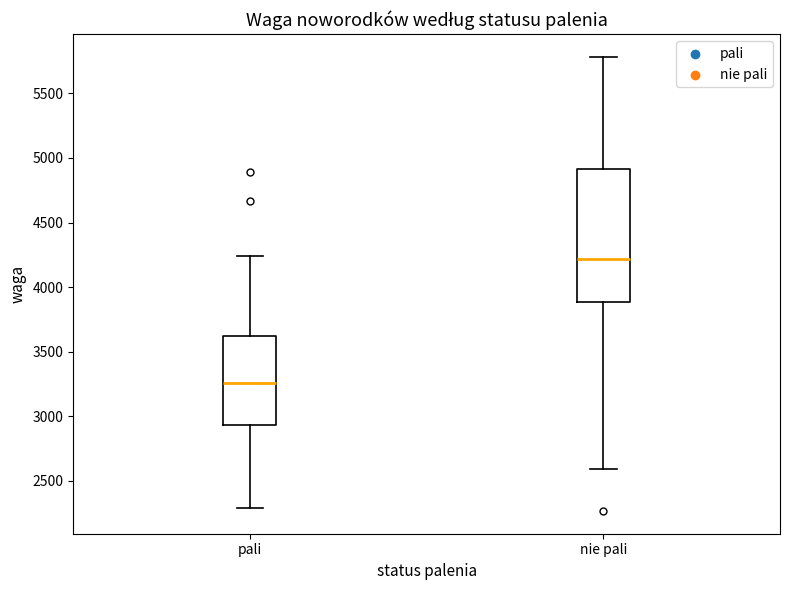

Where does the median line of the box for nie pali sit on the y-axis? The values are not printed on the chart, so give them approximately, as read against the axis.

4200